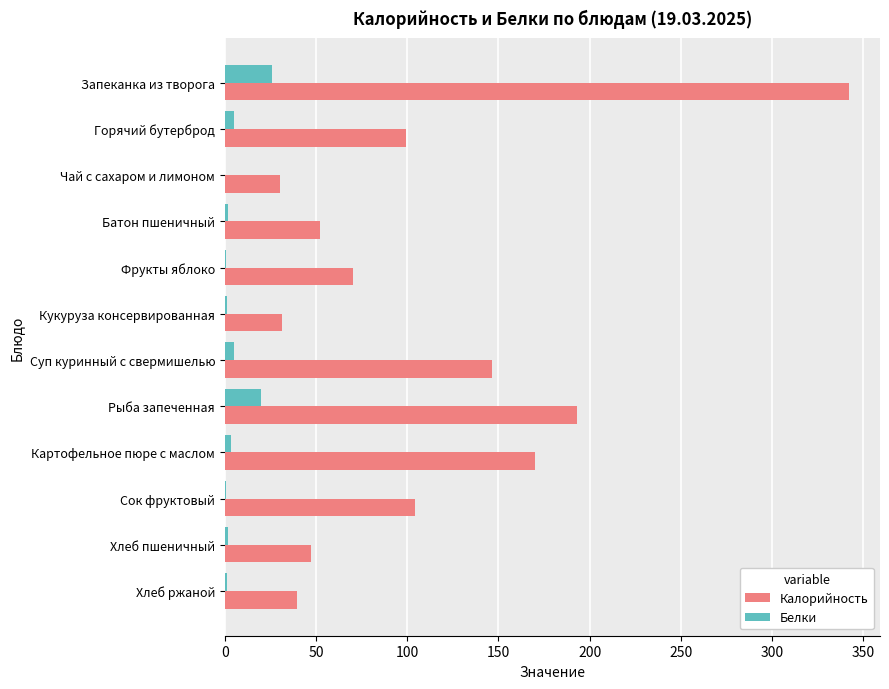

What is the maximum value for Белки?

25.7